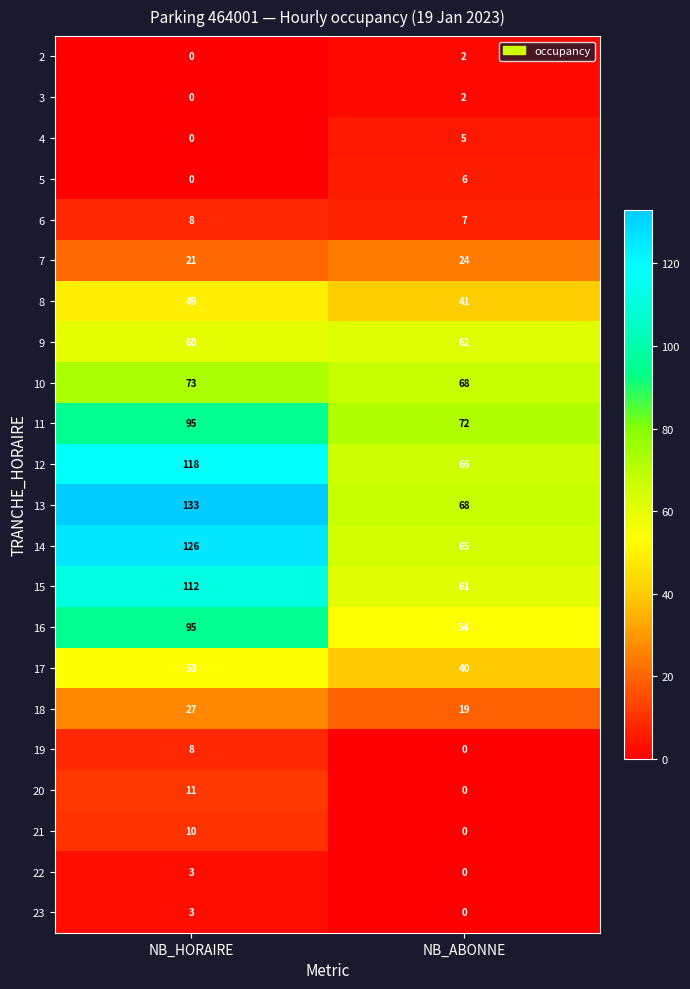

Rank the categories by 15 value from lowest to highest.

NB_ABONNE, NB_HORAIRE